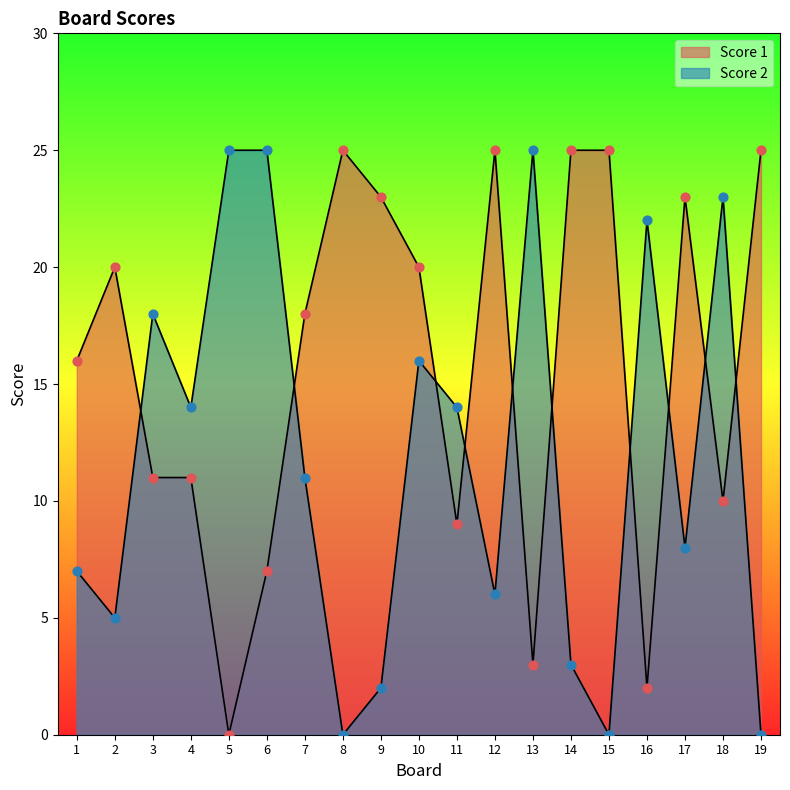

What is the total value across all series at 11?

23